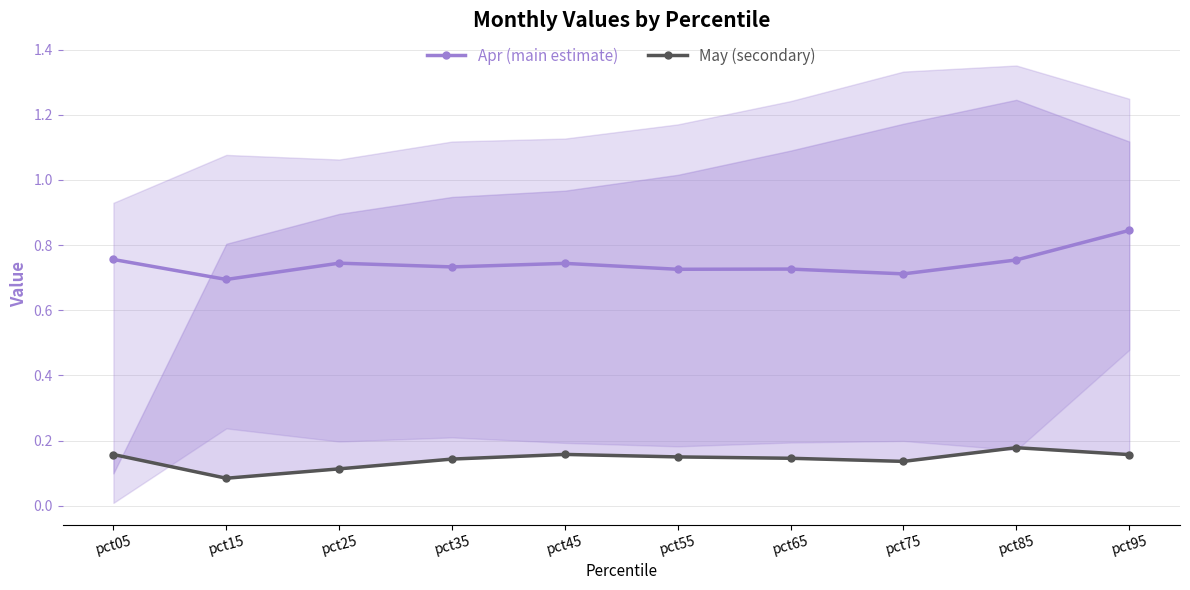

True or false: Apr (main estimate) and May (secondary) intersect in this chart.

False